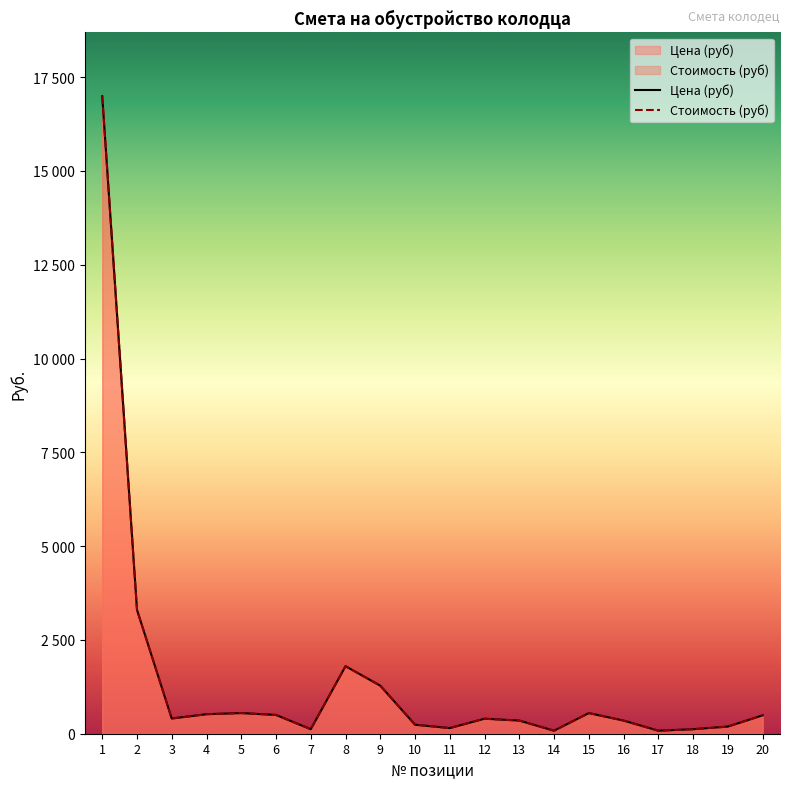

What are all the series names shown in the legend?

Цена (руб), Стоимость (руб)